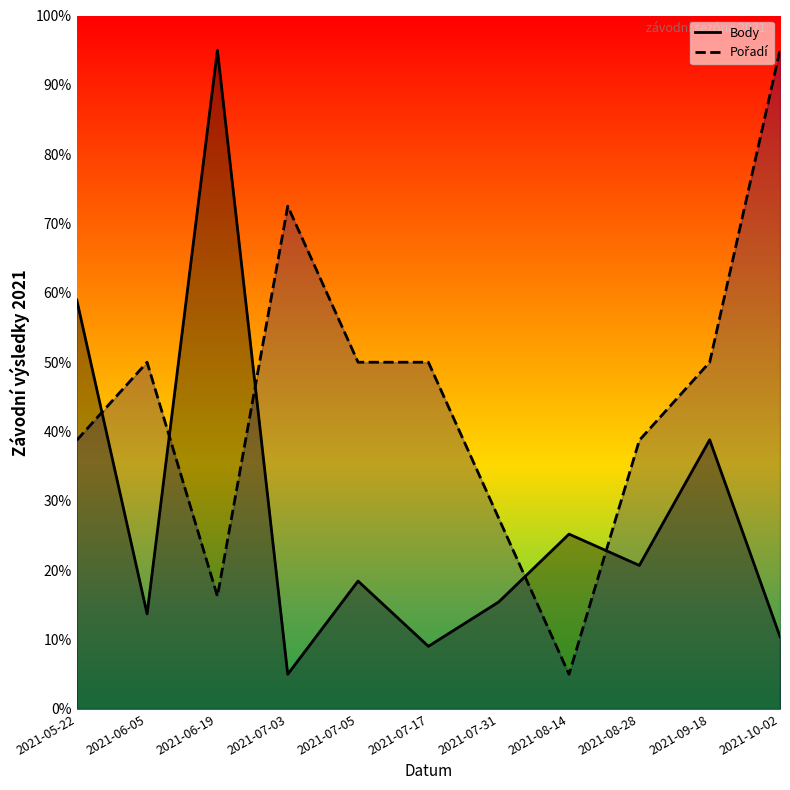

In Pořadí (line), how many points are lower than both neighbors (excluding endpoints)?

2